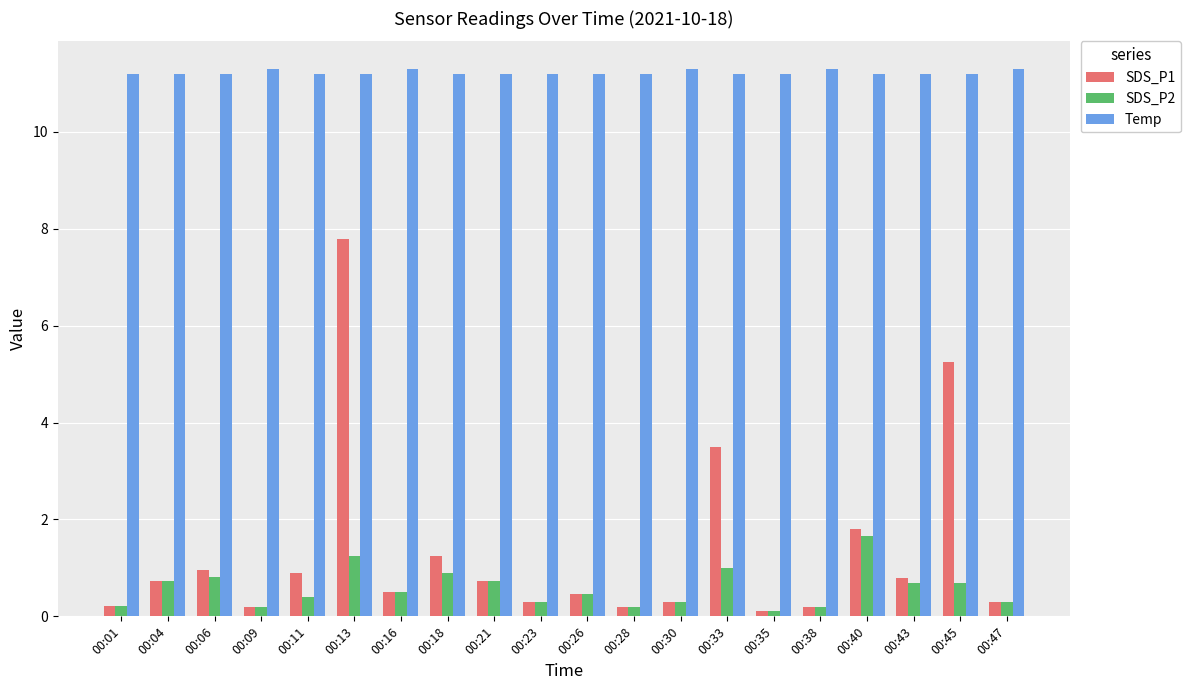

At which label is SDS_P1 closest to 3?

00:33